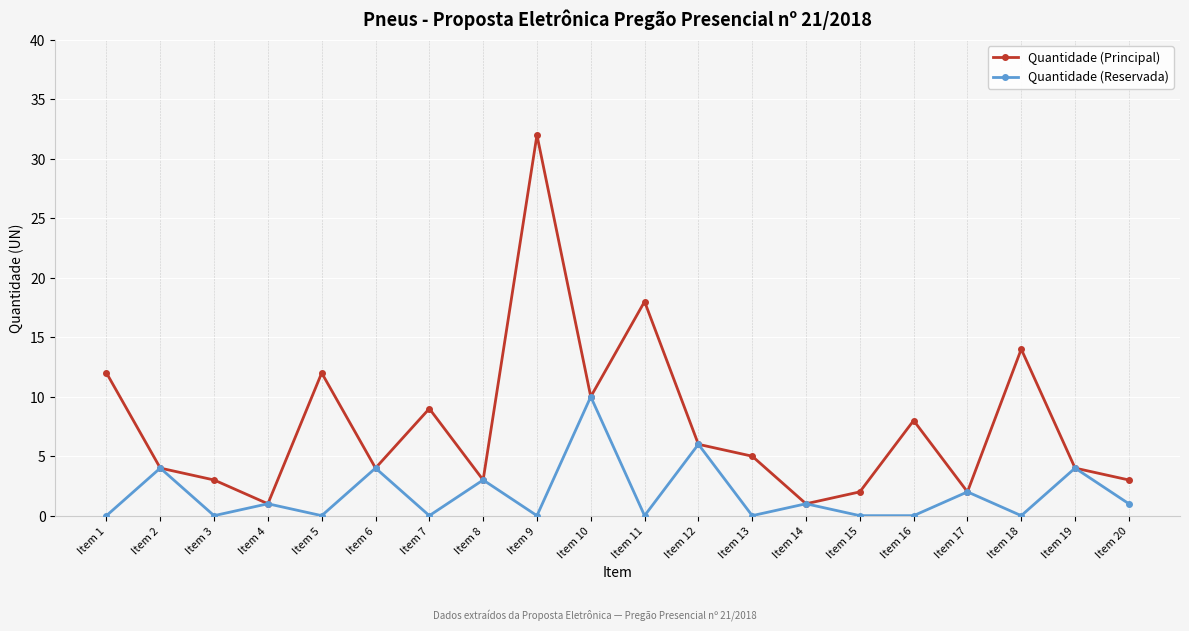

Reading left to right, transcribe all the data shown in this chart.

Quantidade (Principal): Item 1=12	Item 2=4	Item 3=3	Item 4=1	Item 5=12	Item 6=4	Item 7=9	Item 8=3	Item 9=32	Item 10=10	Item 11=18	Item 12=6	Item 13=5	Item 14=1	Item 15=2	Item 16=8	Item 17=2	Item 18=14	Item 19=4	Item 20=3
Quantidade (Reservada): Item 1=0	Item 2=4	Item 3=0	Item 4=1	Item 5=0	Item 6=4	Item 7=0	Item 8=3	Item 9=0	Item 10=10	Item 11=0	Item 12=6	Item 13=0	Item 14=1	Item 15=0	Item 16=0	Item 17=2	Item 18=0	Item 19=4	Item 20=1